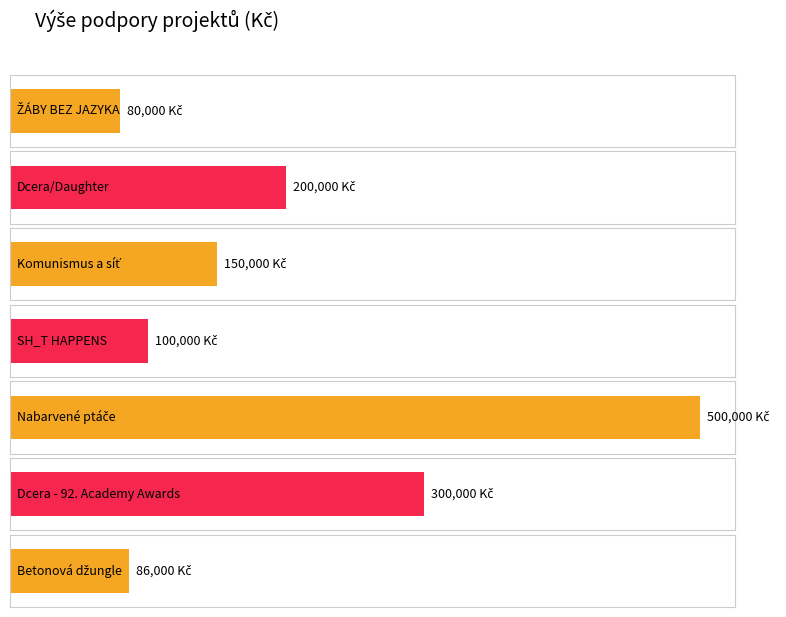

How many bars are there in total?

7